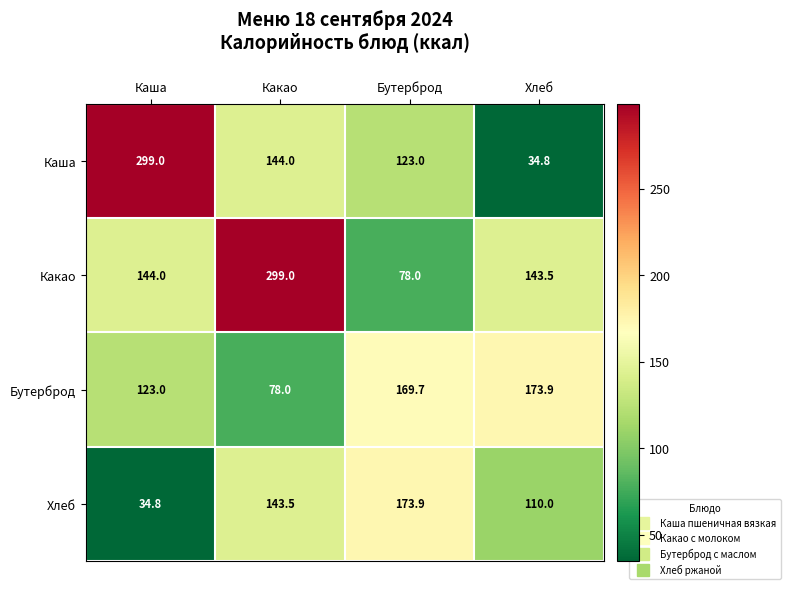

Which category has the highest value in the Какао series?

Какао